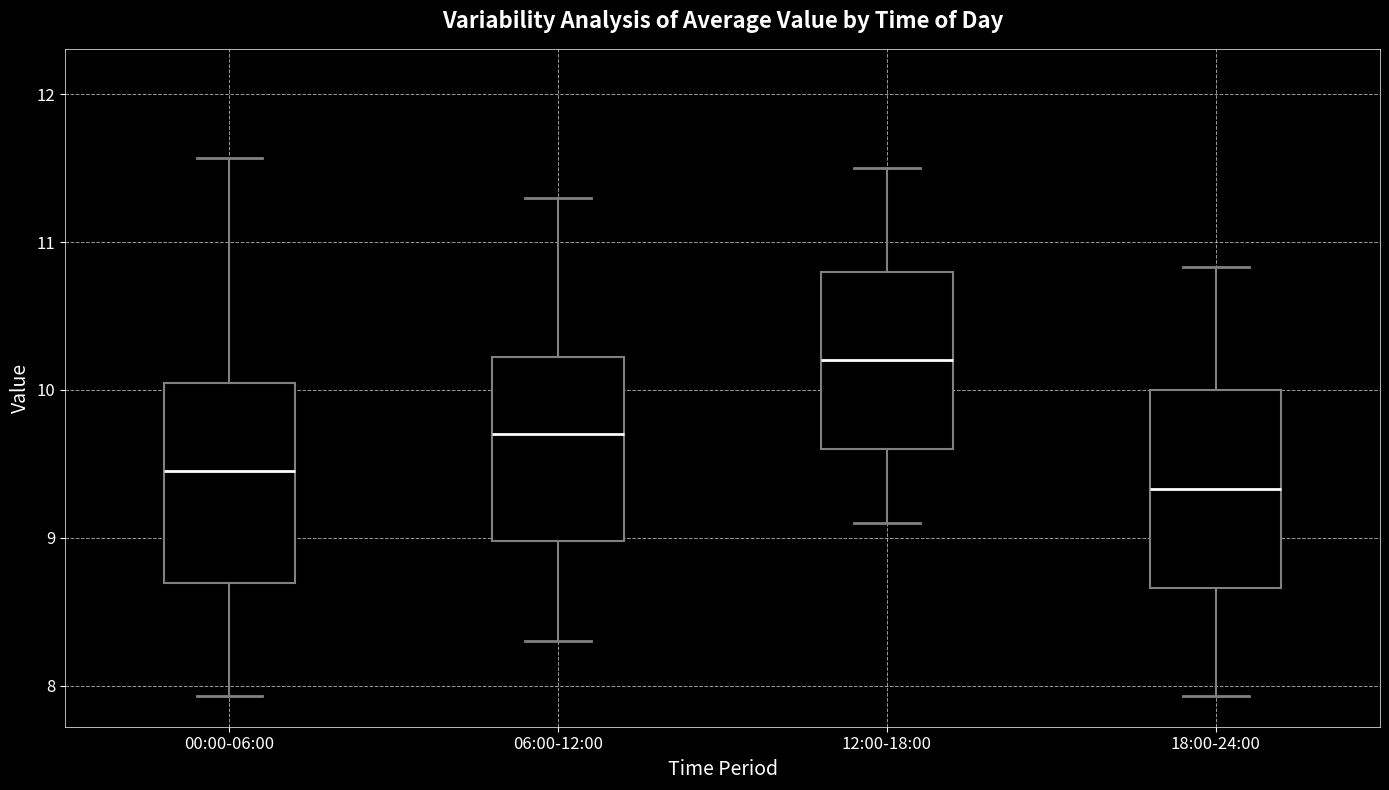

Where is the upper edge of the box for 06:00-12:00 on the y-axis? The values are not printed on the chart, so give them approximately, as read against the axis.

10.2